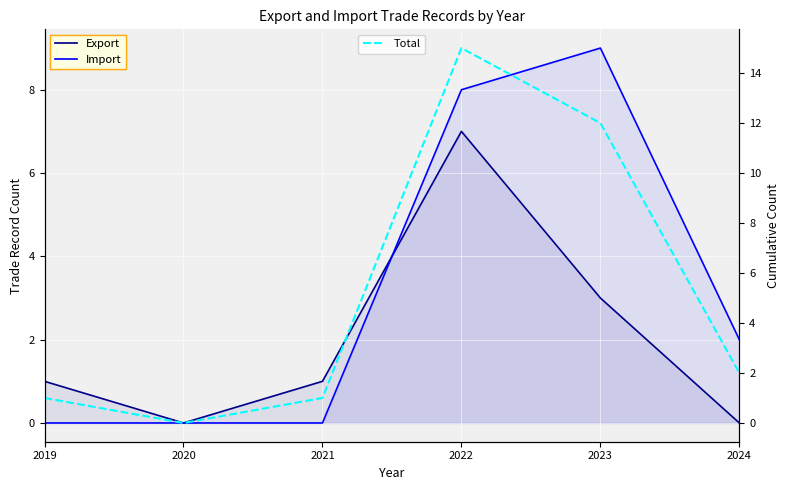

True or false: Total has more than 1 interior local peaks.

False